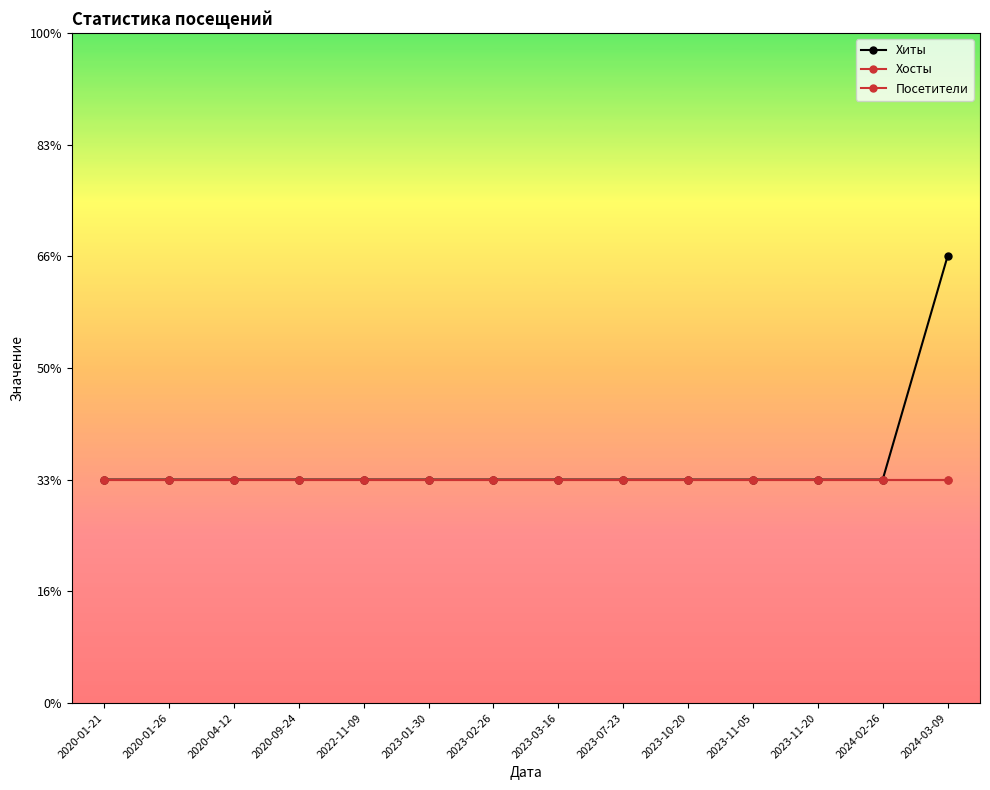

Is this an area chart (filled region under the line)?

No